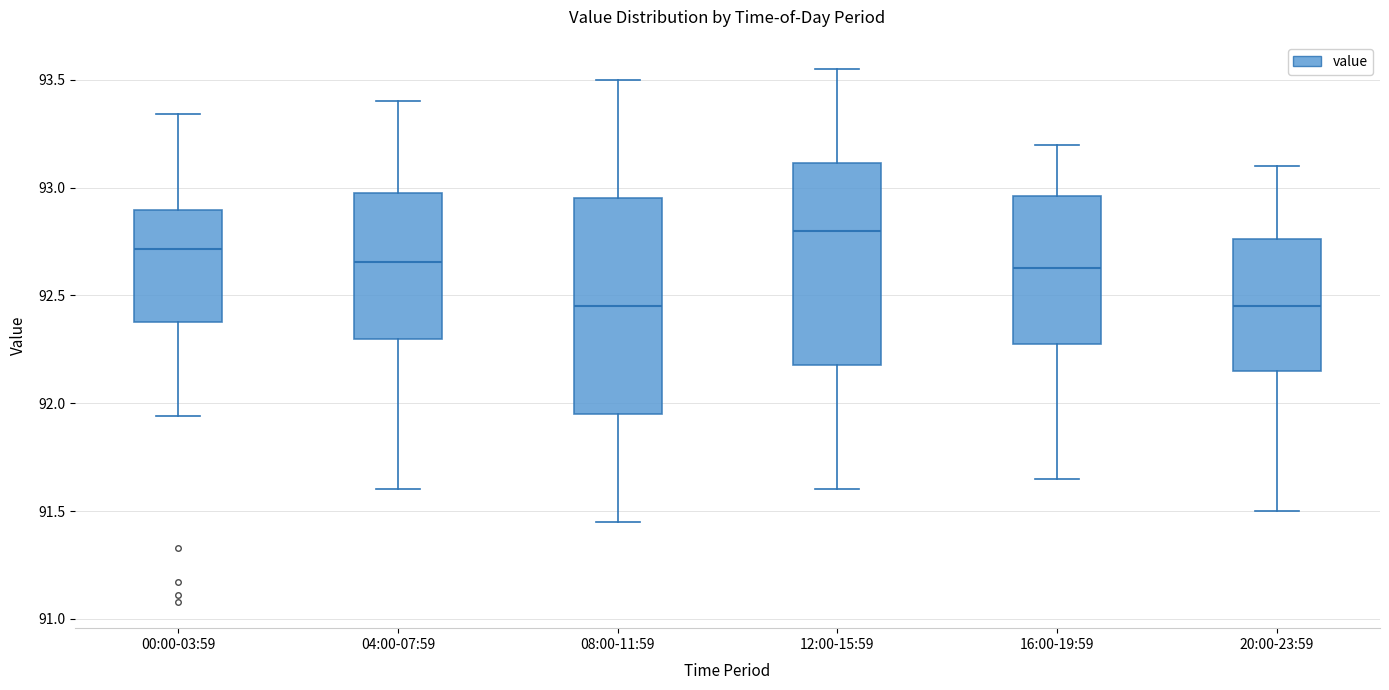

Where does the upper whisker of the box for 00:00-03:59 end on the y-axis? The values are not printed on the chart, so give them approximately, as read against the axis.

93.35